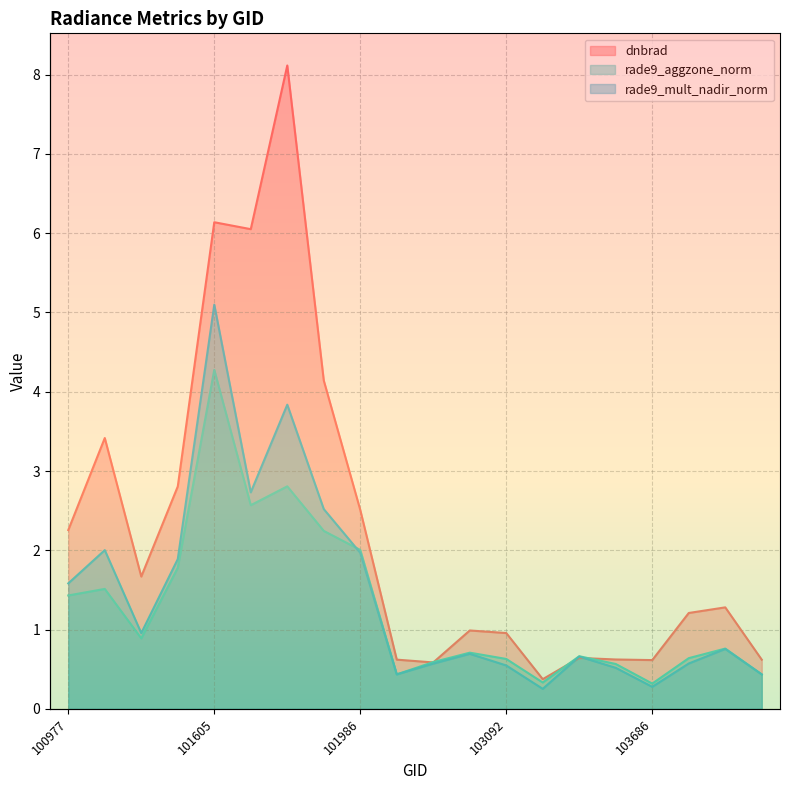

Is it true that rade9_mult_nadir_norm equals 0.4 at 104522?

True